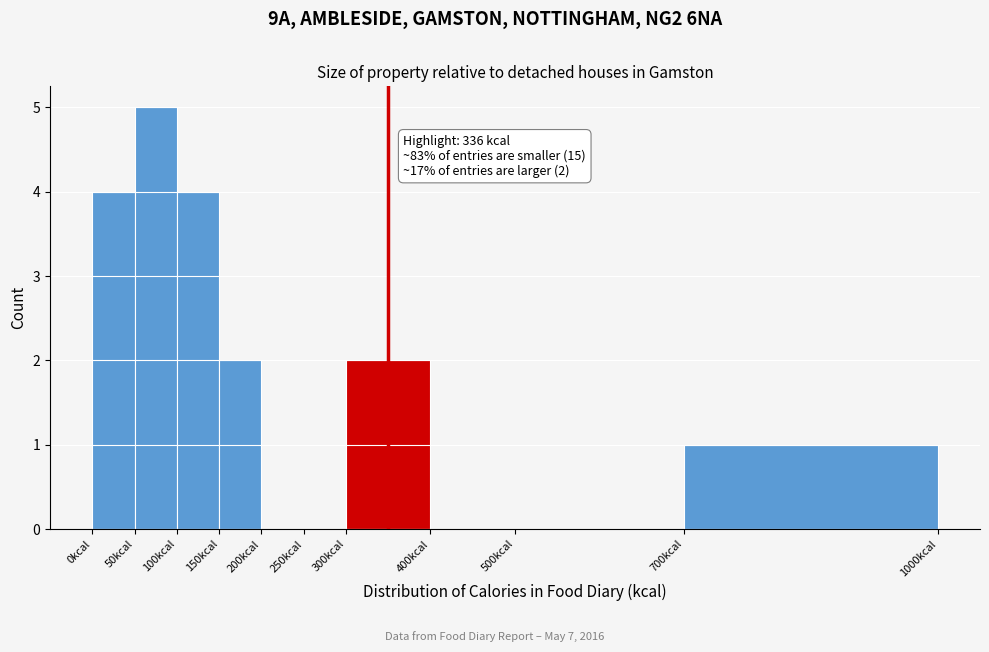

Over which range of the x-axis is the bar tallest?

50 to 100